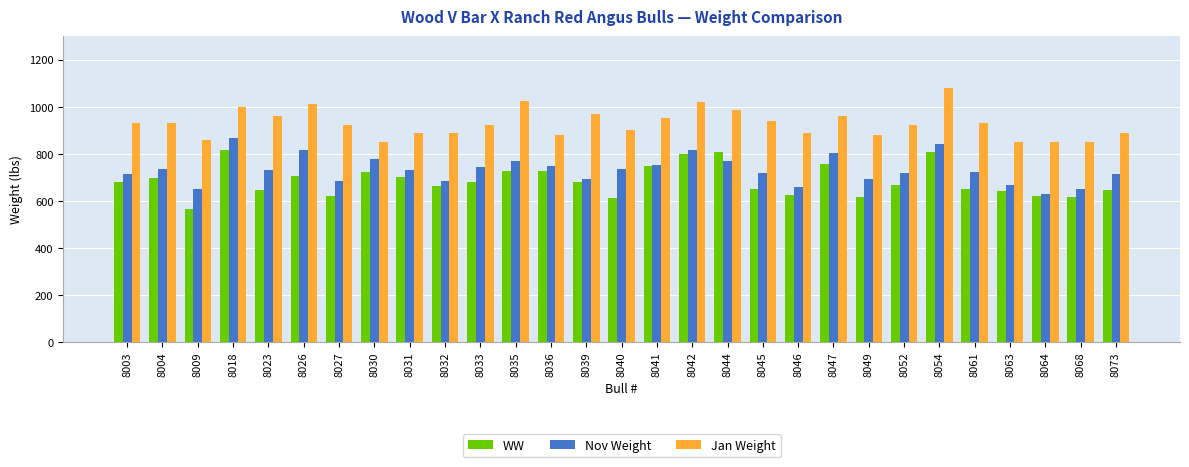

What is the maximum value for WW?

814